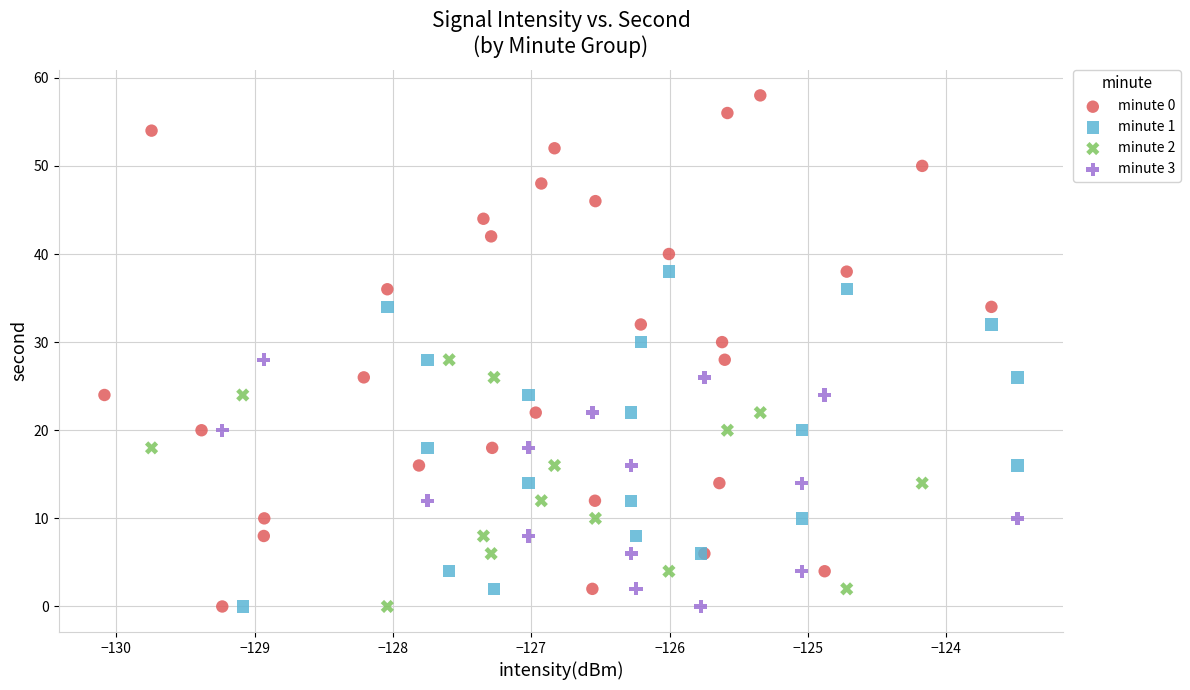

Which series contains the highest Y value?

minute 0